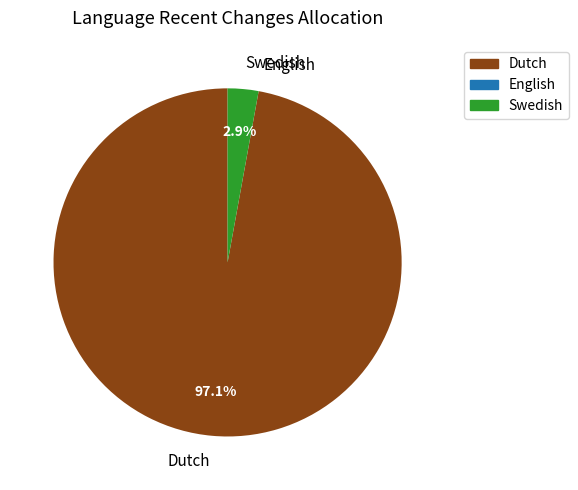

Is there any slice that represents more than half of the pie?

Yes